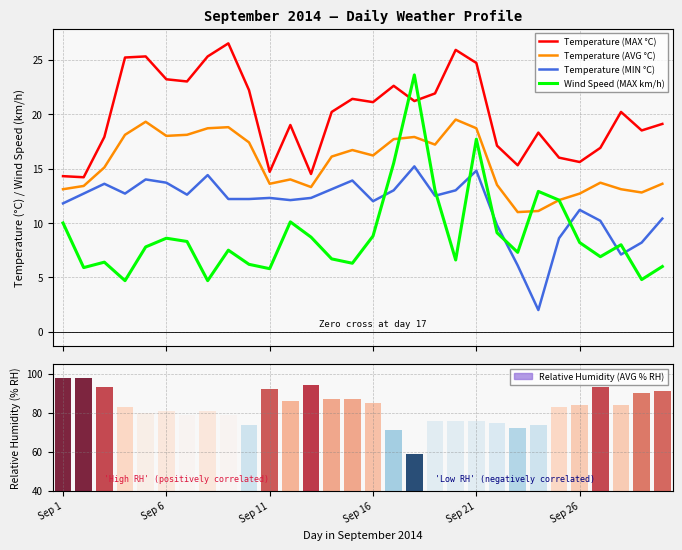

What are all the series names shown in the legend?

Temperature (MAX °C), Temperature (AVG °C), Temperature (MIN °C), Wind Speed (MAX km/h)